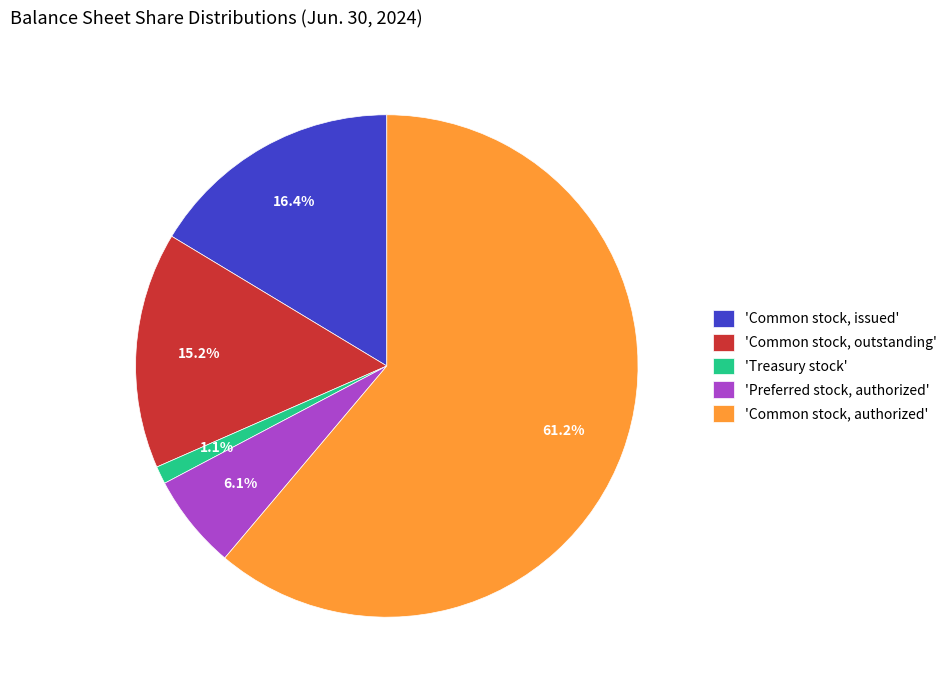

How many segments does this pie chart have?

5